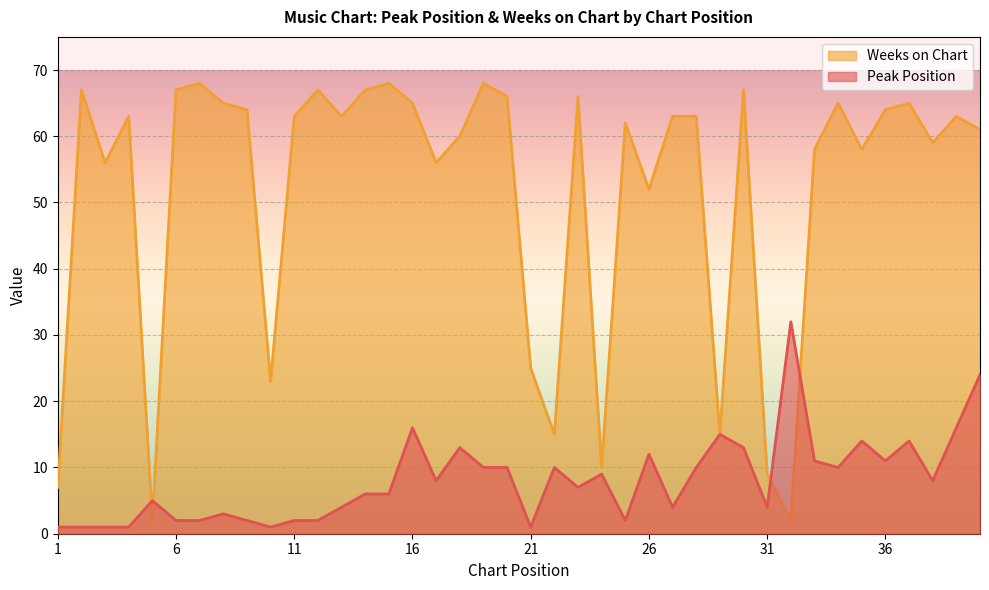

At which label is Weeks on Chart closest to 35?

21